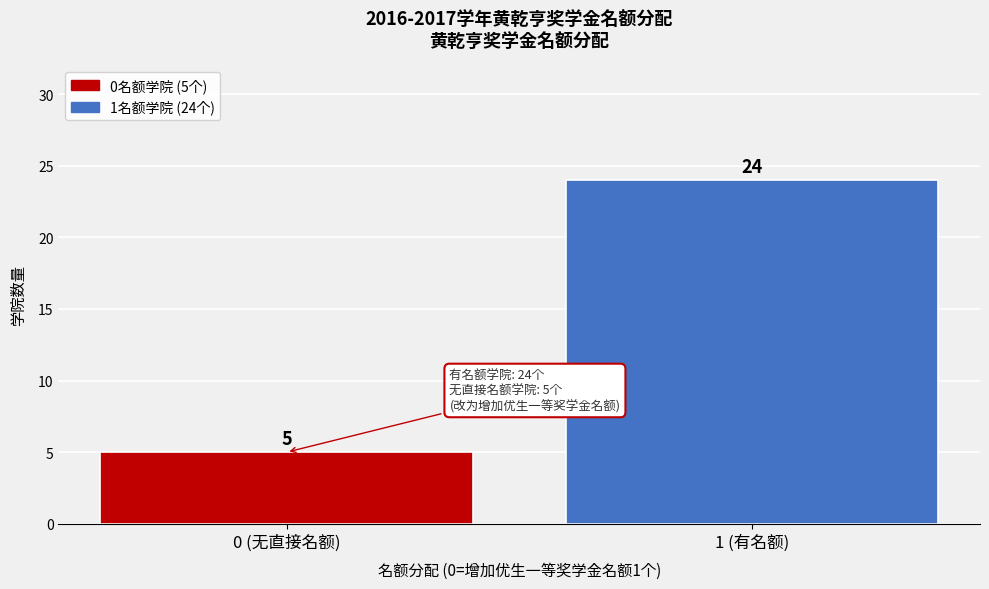

Reading left to right, what are all the values shown in this chart?

5	24